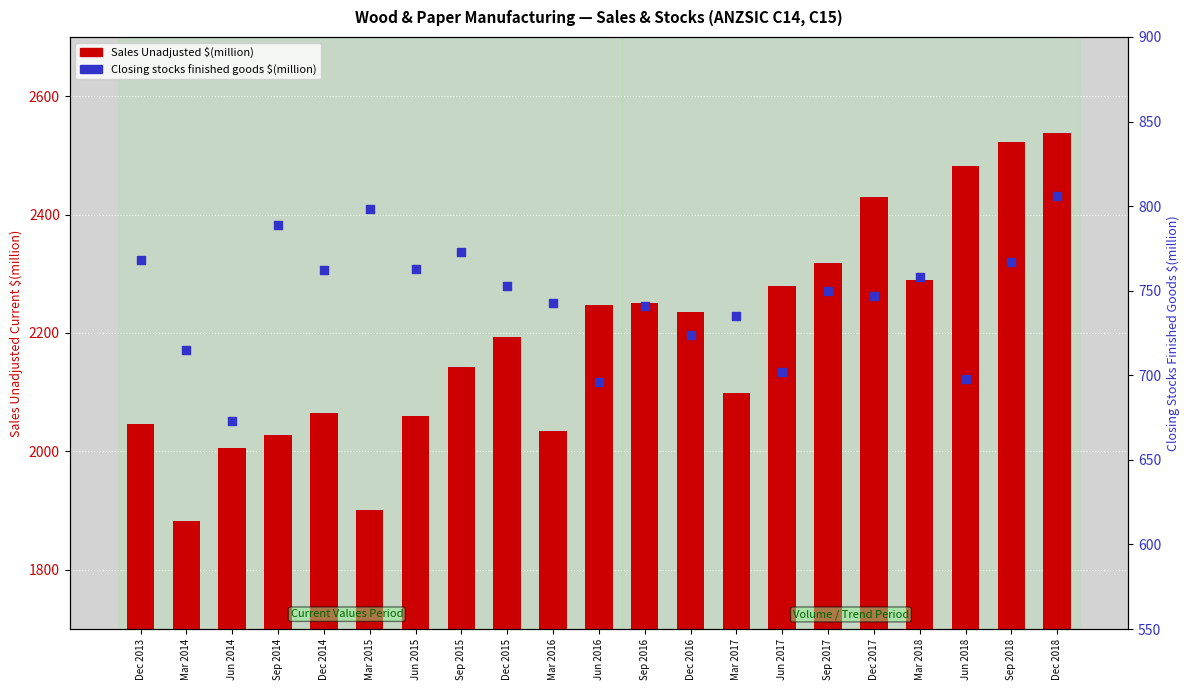

What are all the series names shown in the legend?

Sales Unadjusted $(million), Closing stocks finished goods $(million)